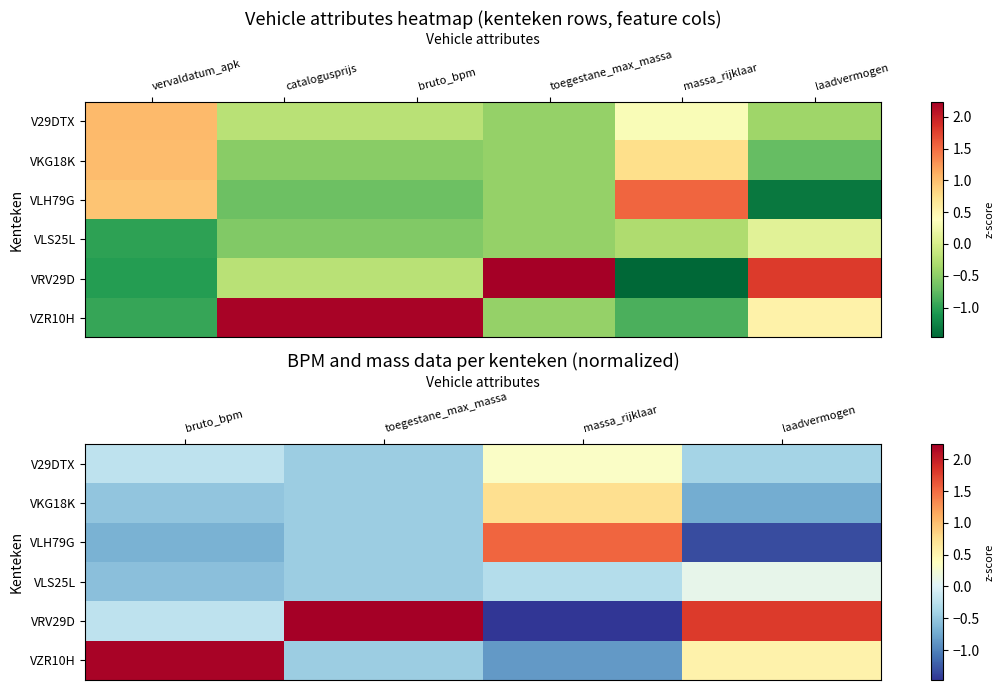

How many values in VRV29D are below zero?

2